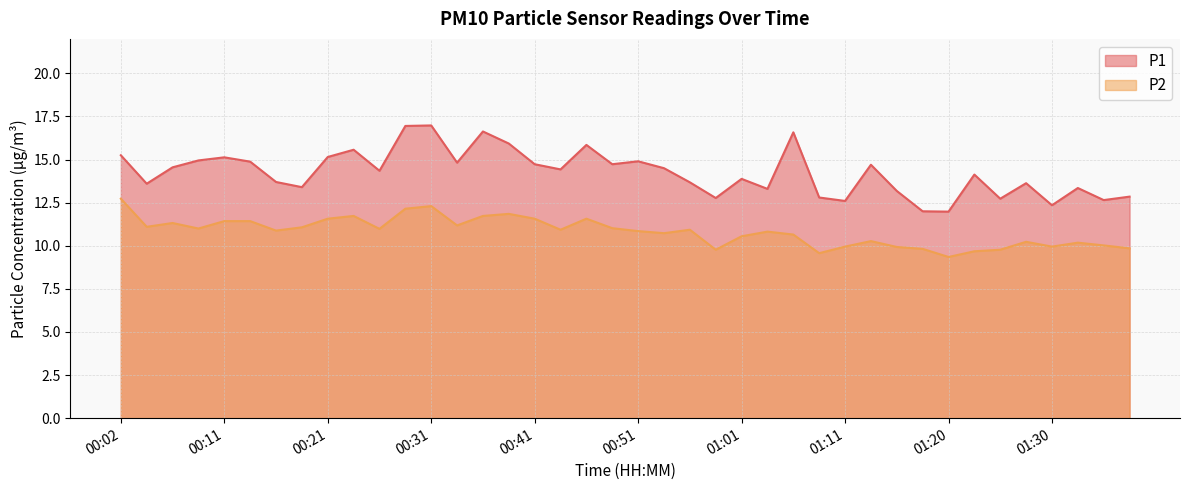

What is the total value across all series at 00:38?

27.8